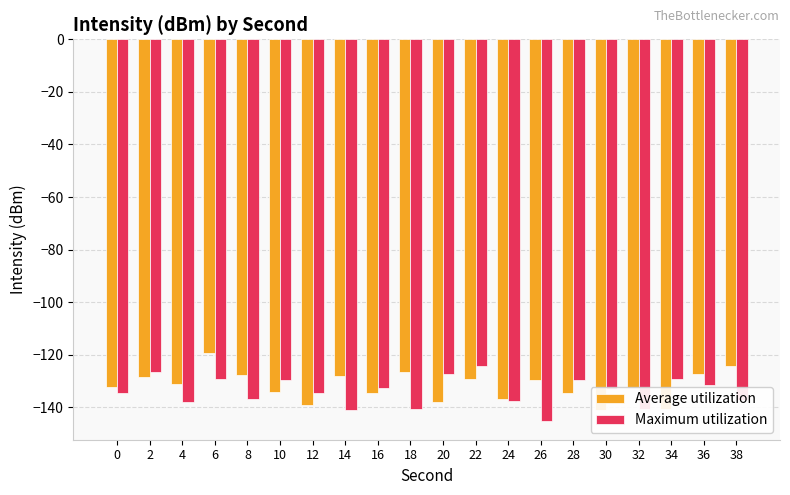

Where does the Maximum utilization series first go above -132?

2